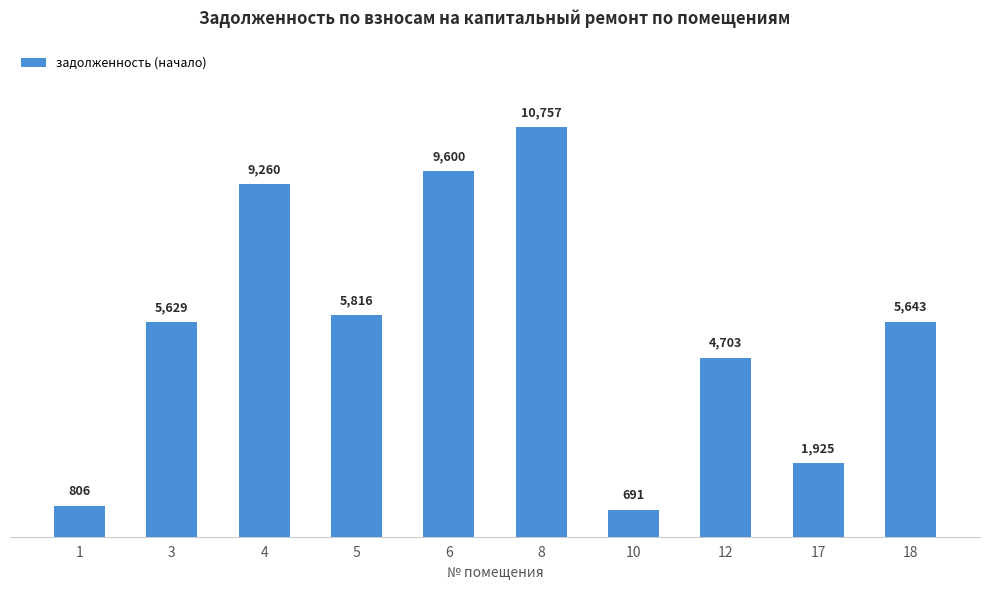

List the labels in order of value, smallest first.

10, 1, 17, 12, 3, 18, 5, 4, 6, 8